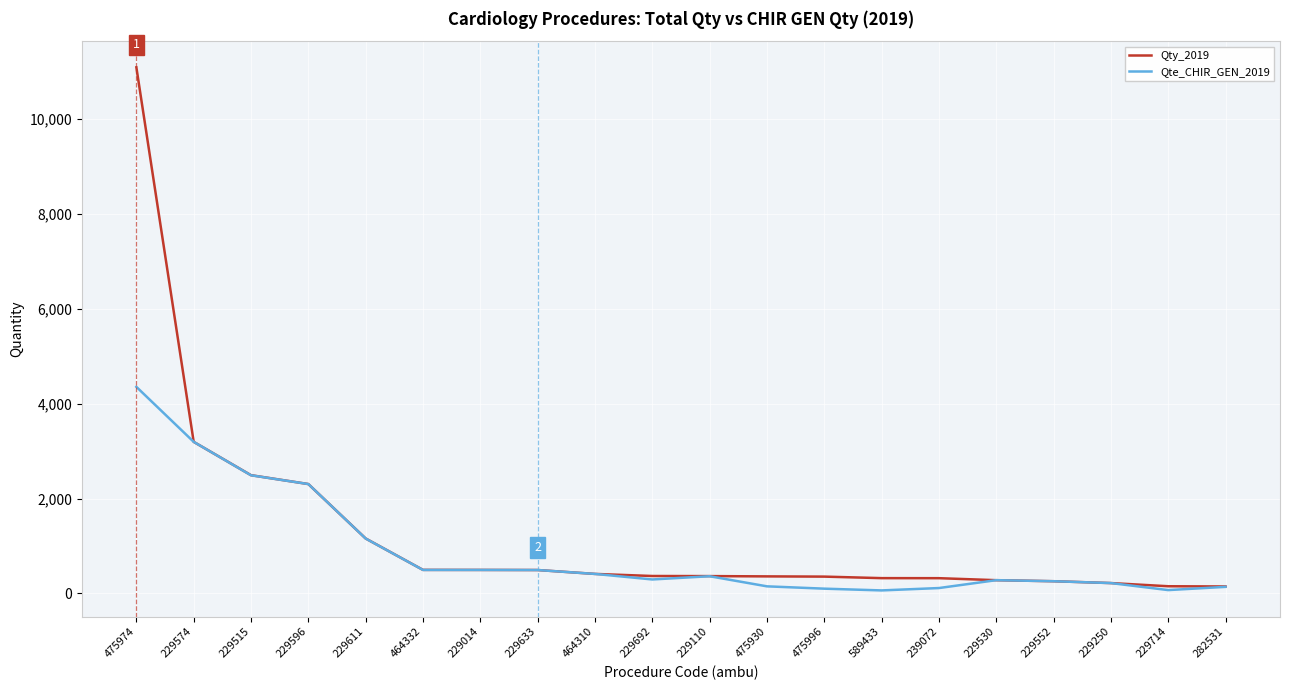

True or false: Qte_CHIR_GEN_2019 has a value of 2490 at 229515.

True